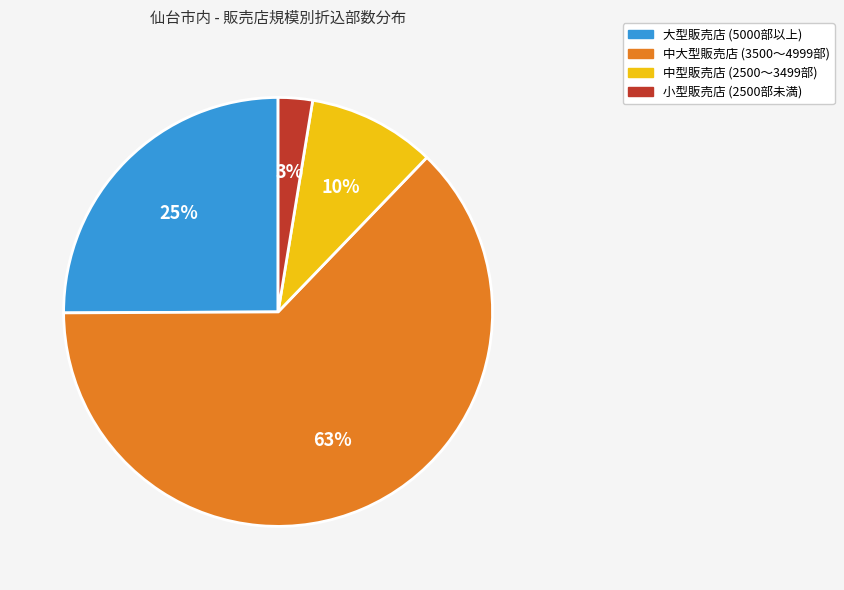

Count the number of slices in the pie.

4